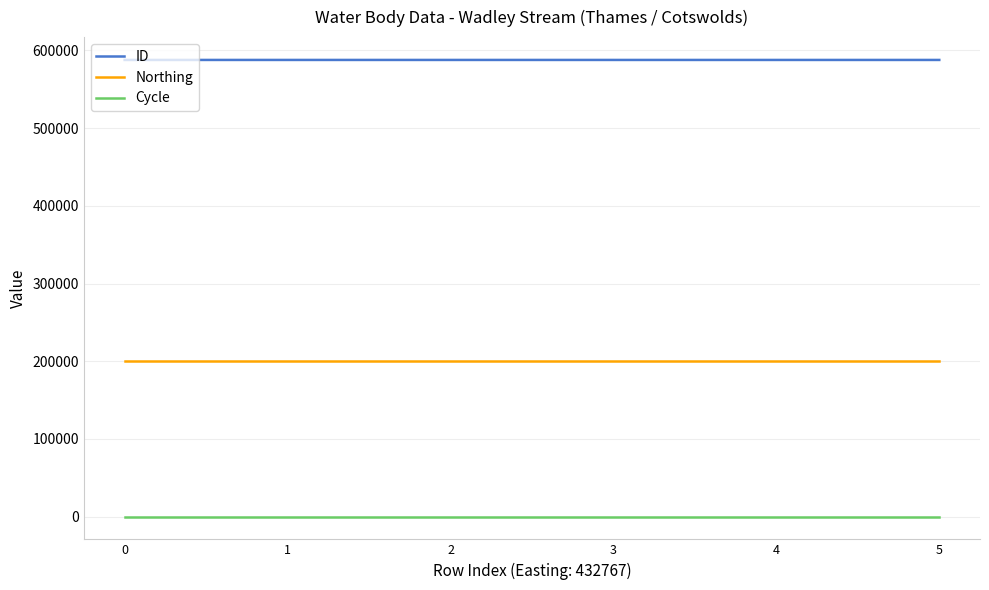

How many lines are shown in the chart?

3